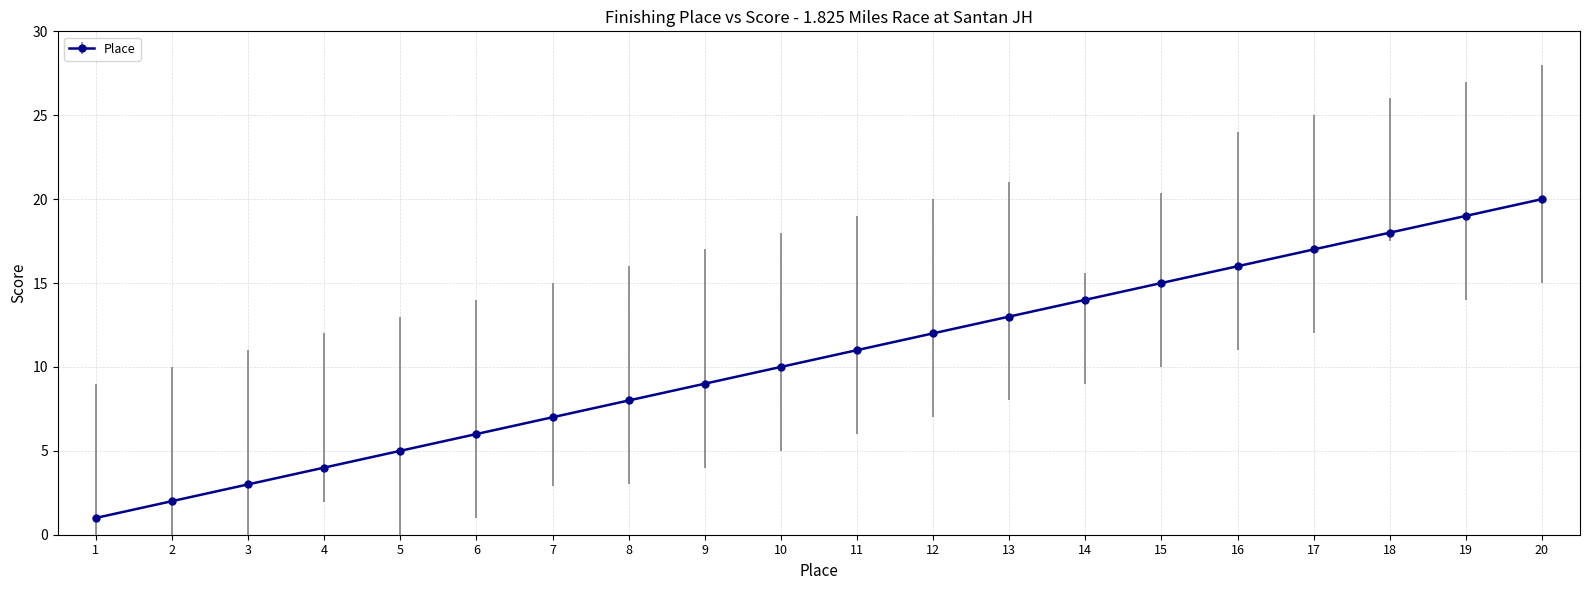

What is the approximate value at 6, to the nearest 5?

5